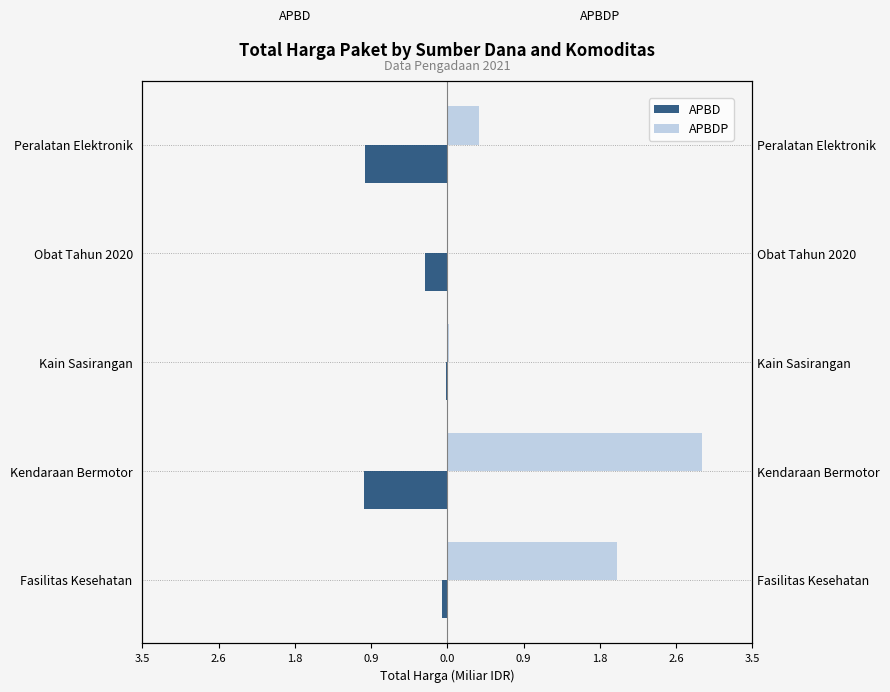

At how many categories does at least one series exceed 0?

4